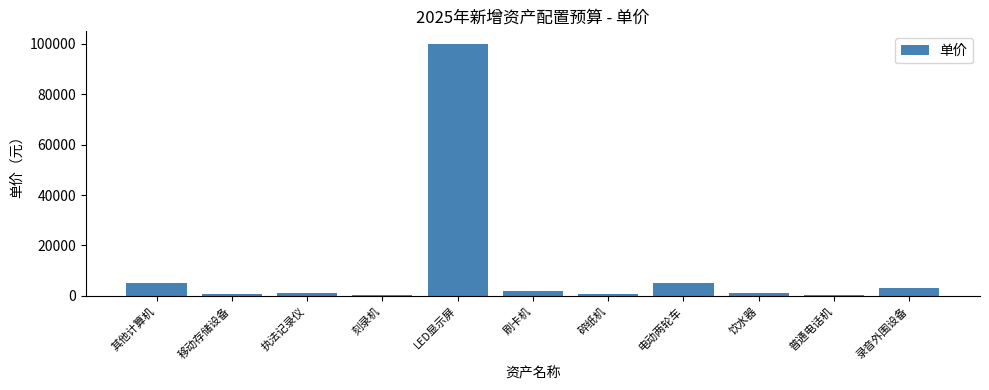

What is the approximate value at 电动两轮车?

5000